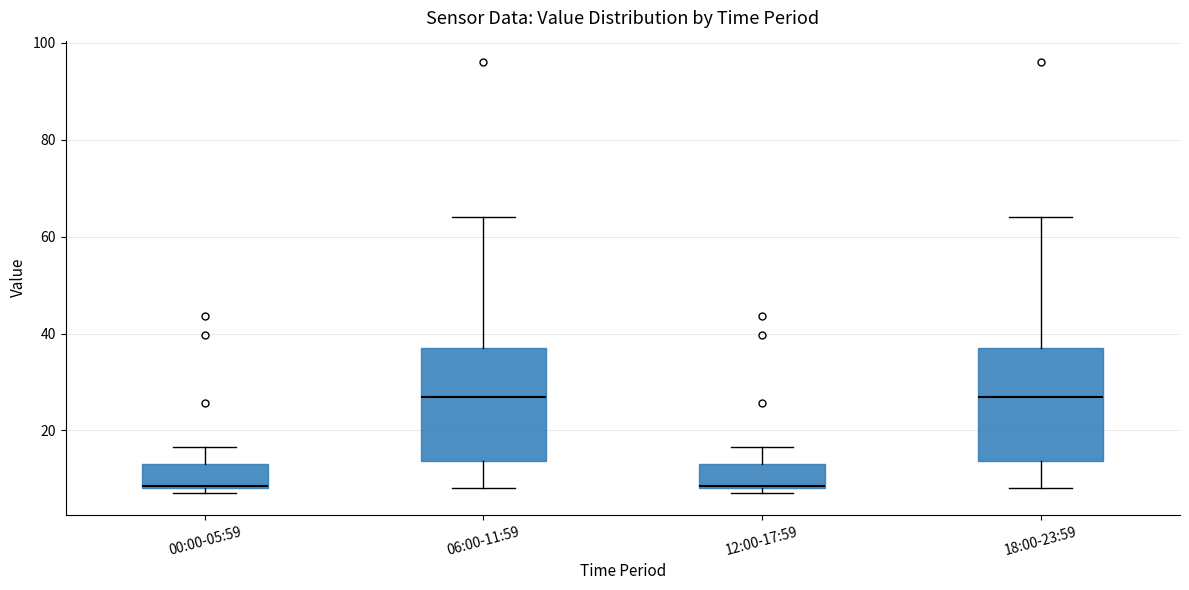

Reading left to right, transcribe this box plot: for each box, give where its median line is, the range the box spans, and where its two whiskers end, as read against the y-axis. The values are not printed on the chart, so give them approximately, as read against the axis.

00:00-05:59: median 8, box 8 to 14, whiskers 8 (just below the box's lower edge) to 16
06:00-11:59: median 26, box 14 to 38, whiskers 8 to 64
12:00-17:59: median 8, box 8 to 14, whiskers 8 (just below the box's lower edge) to 16
18:00-23:59: median 26, box 14 to 38, whiskers 8 to 64